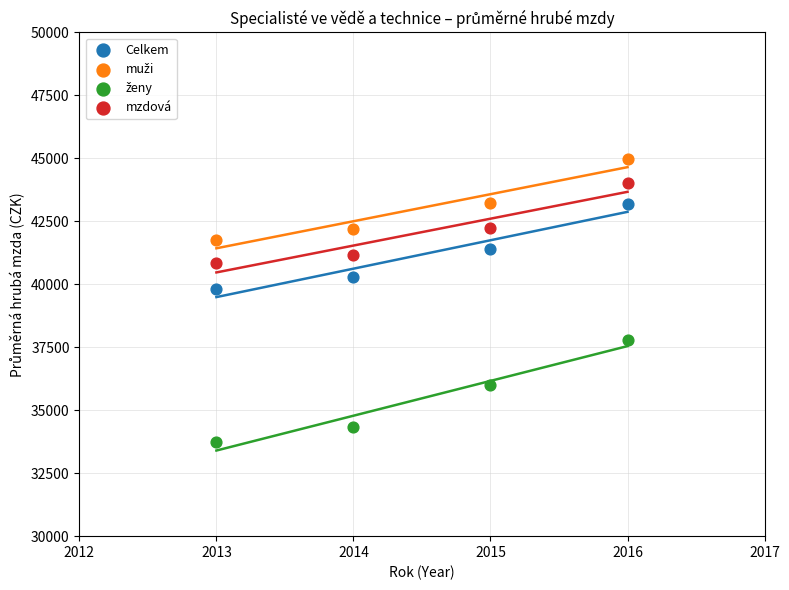

What is the X range (max minus min) for the scatter plot?

3.0